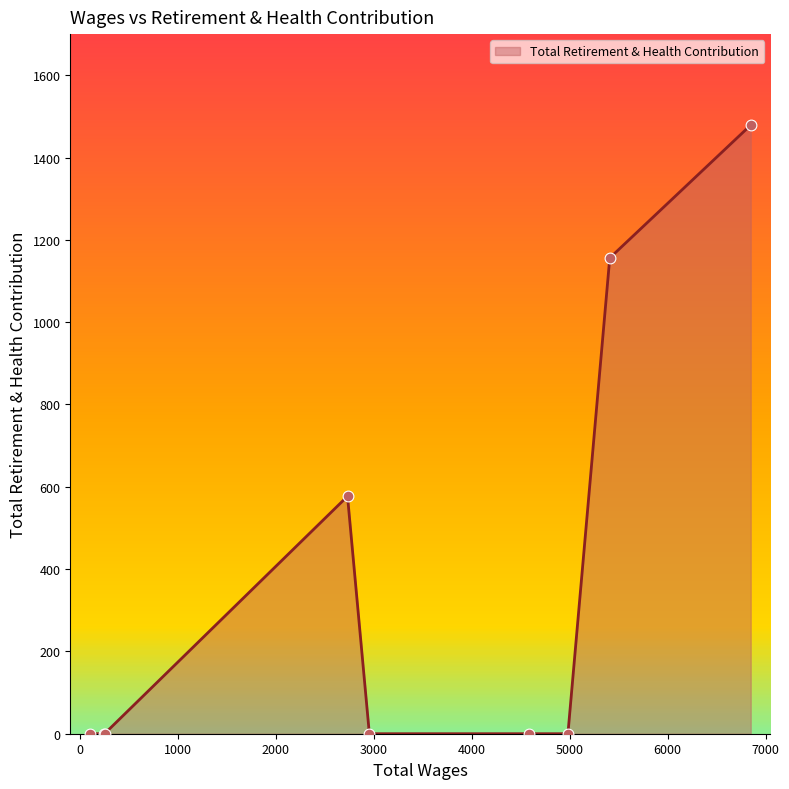

What is the greatest value displayed?

1479